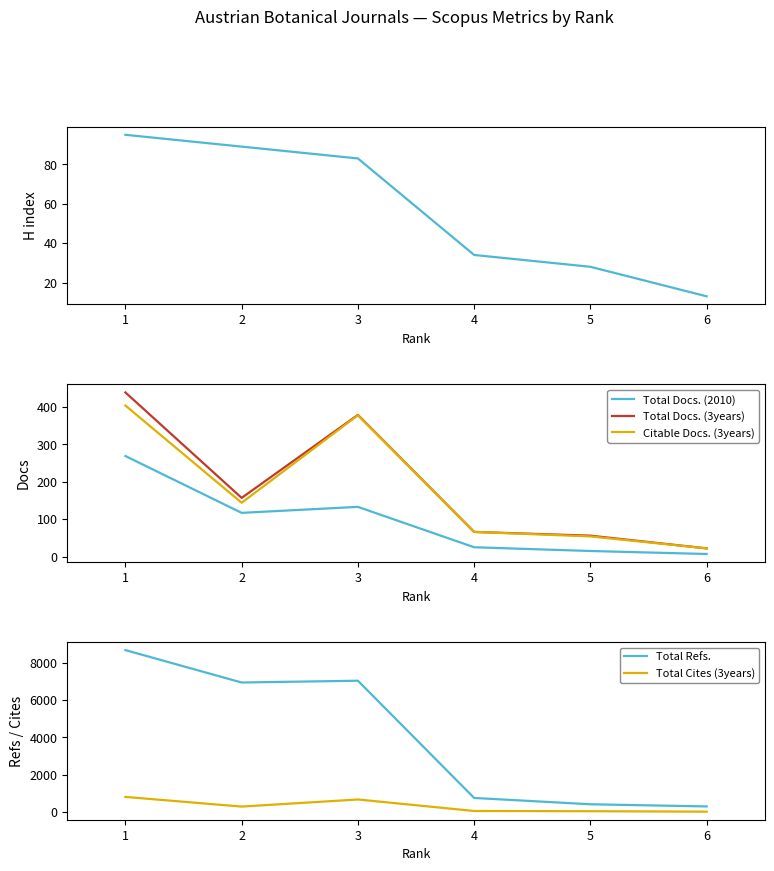

Reading left to right, list all the values displayed in this chart.

H index: 95	89	83	34	28	13
Total Docs. (2010): 269	117	133	25	15	7
Total Docs. (3years): 439	157	379	66	56	22
Citable Docs. (3years): 404	144	378	66	54	22
Total Refs.: 8684	6943	7039	741	401	285
Total Cites (3years): 796	277	659	40	28	5